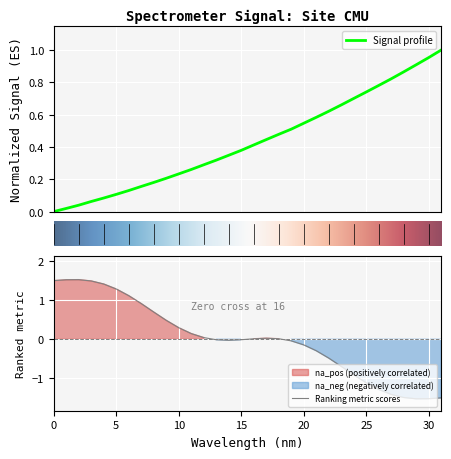

What is the greatest value displayed?

1.0